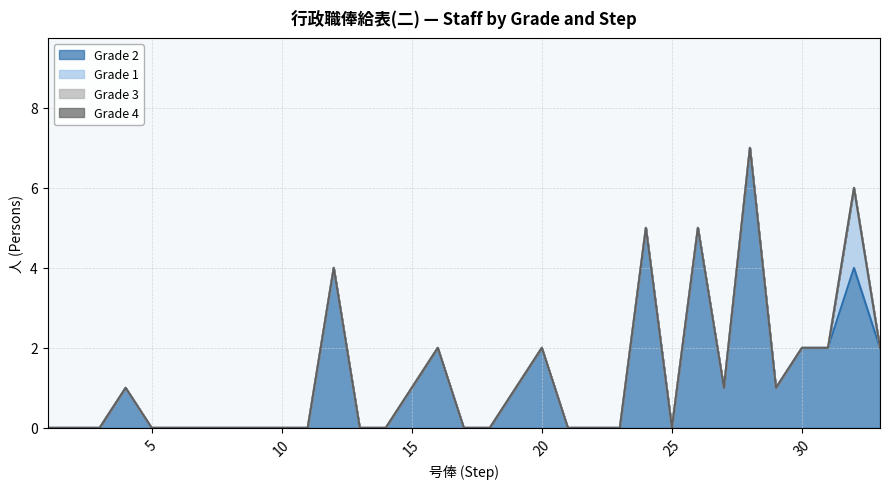

The value of Grade 3 at 30 is 0. True or false?

True